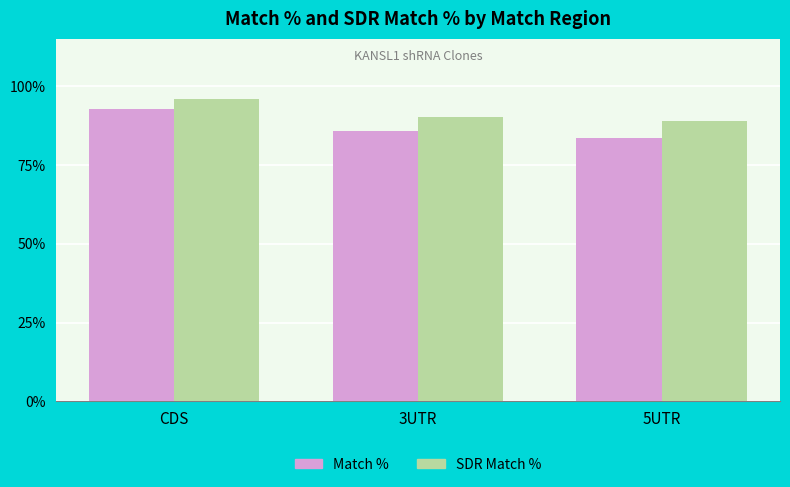

How many bars are there in each group?

2